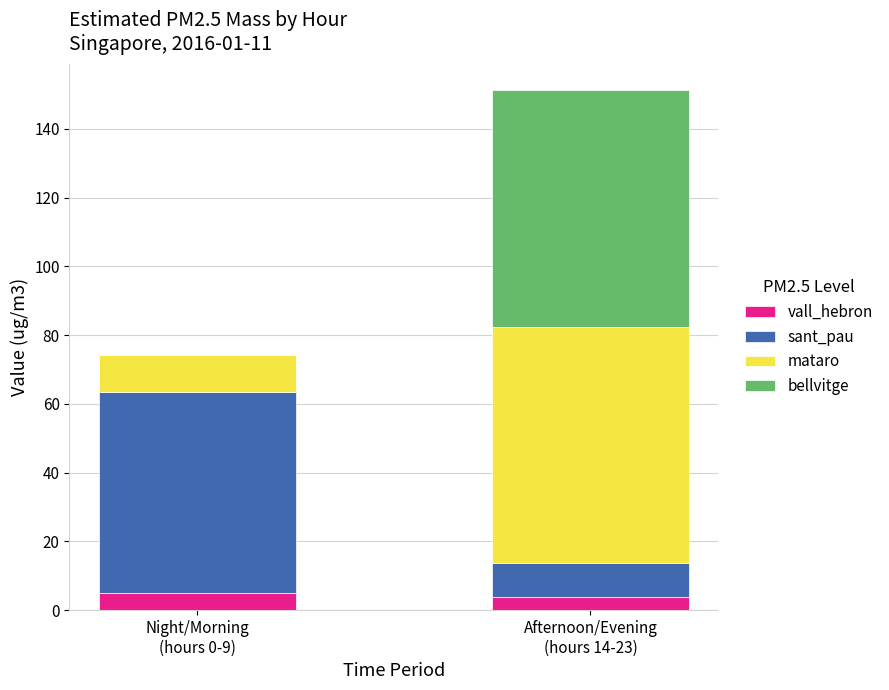

How many categories are shown in the chart?

2